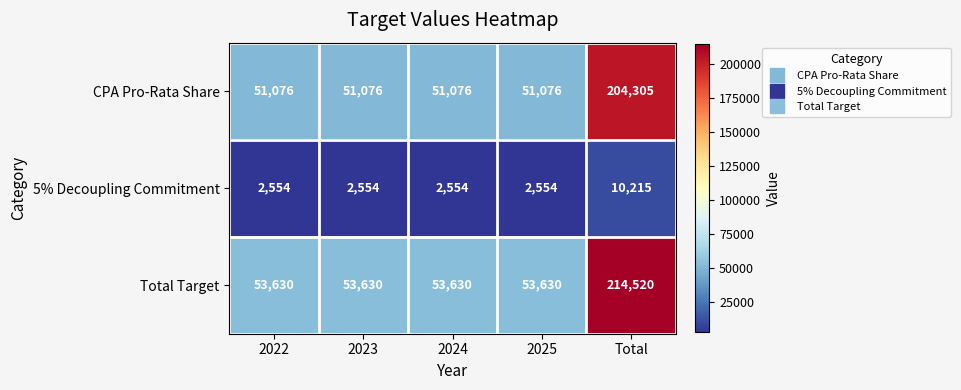

How many data points does each series have?

5